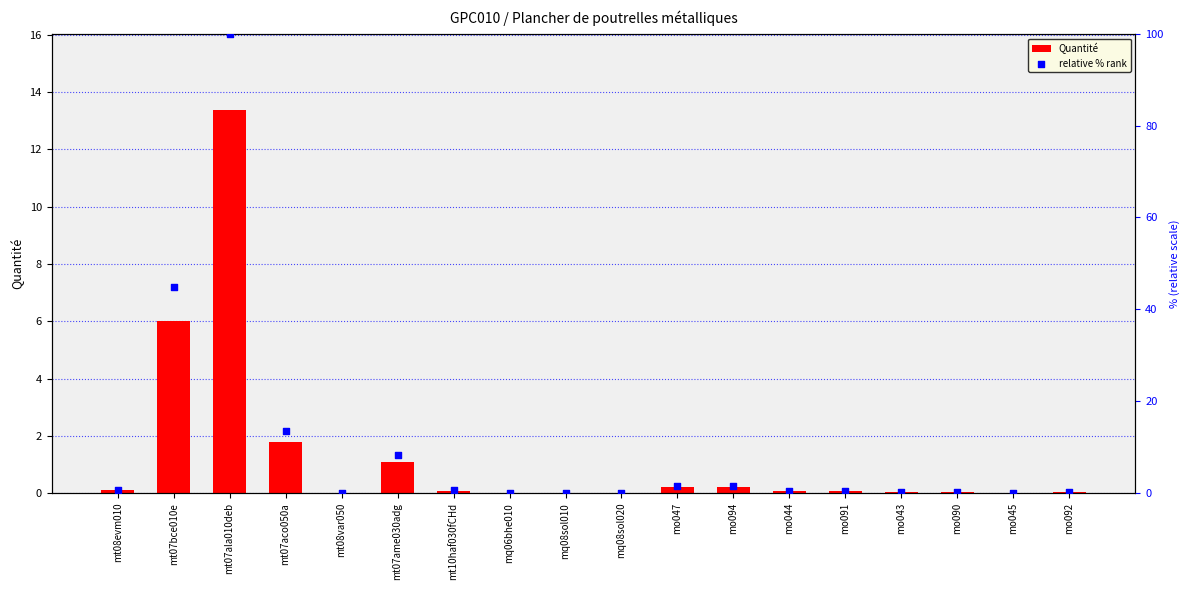

At how many categories does at least one series exceed 77?

1